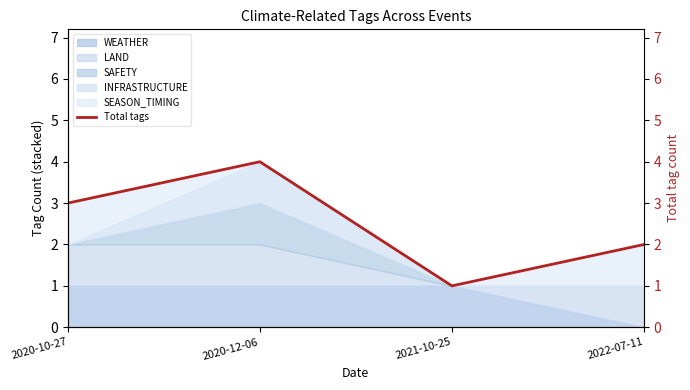

The value at 2021-10-25 is 1. True or false?

True